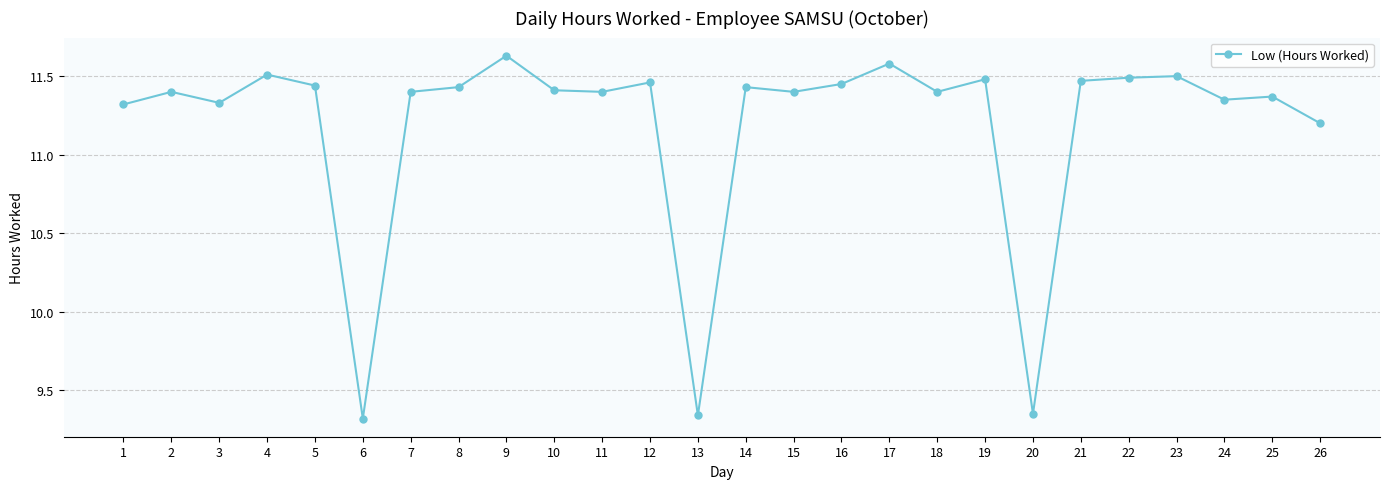

What is the difference between the values at 20 and 9?

2.3